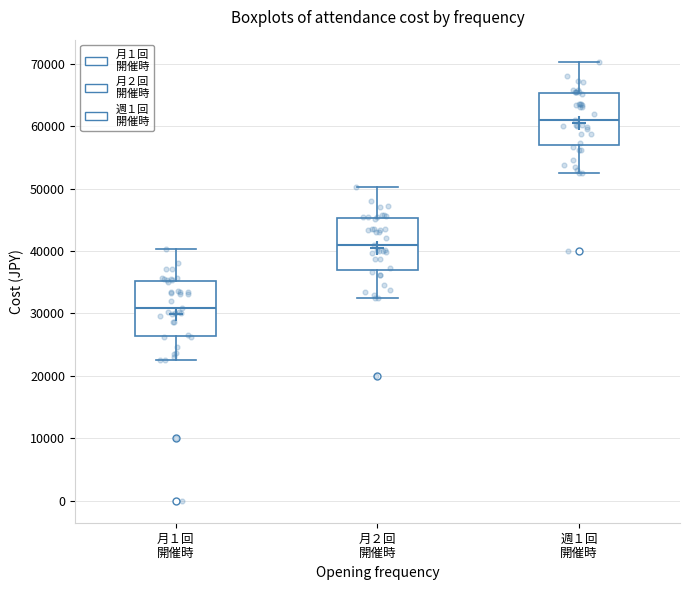

Reading left to right, read every box against the y-axis: the position of its median line, the range the box covers, and the ends of its whiskers. The values are not printed on the chart, so give them approximately, as read against the axis.

月１回 開催時: median 31000, box 26000 to 35000, whiskers 23000 to 40000
月２回 開催時: median 41000, box 37000 to 45000, whiskers 33000 to 50000
週１回 開催時: median 61000, box 57000 to 65000, whiskers 53000 to 70000